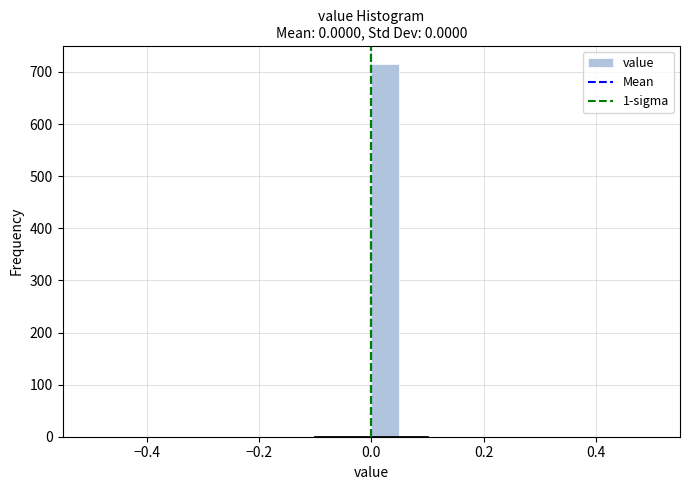

Around what value on the x-axis is the tallest bar? Give the approximate position of its centre, as read against the axis.

0.02